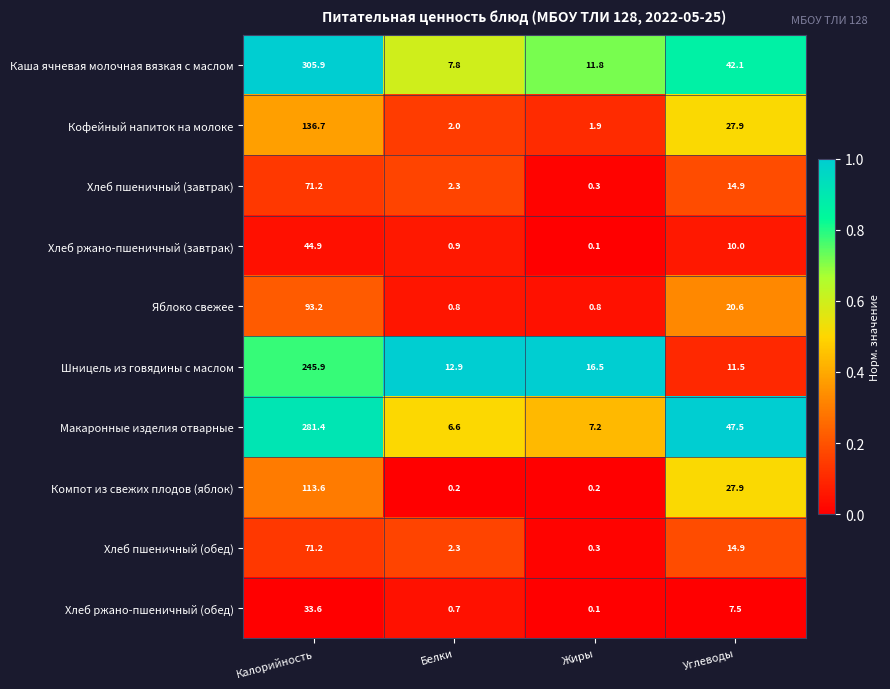

Count the number of categories in the chart.

4